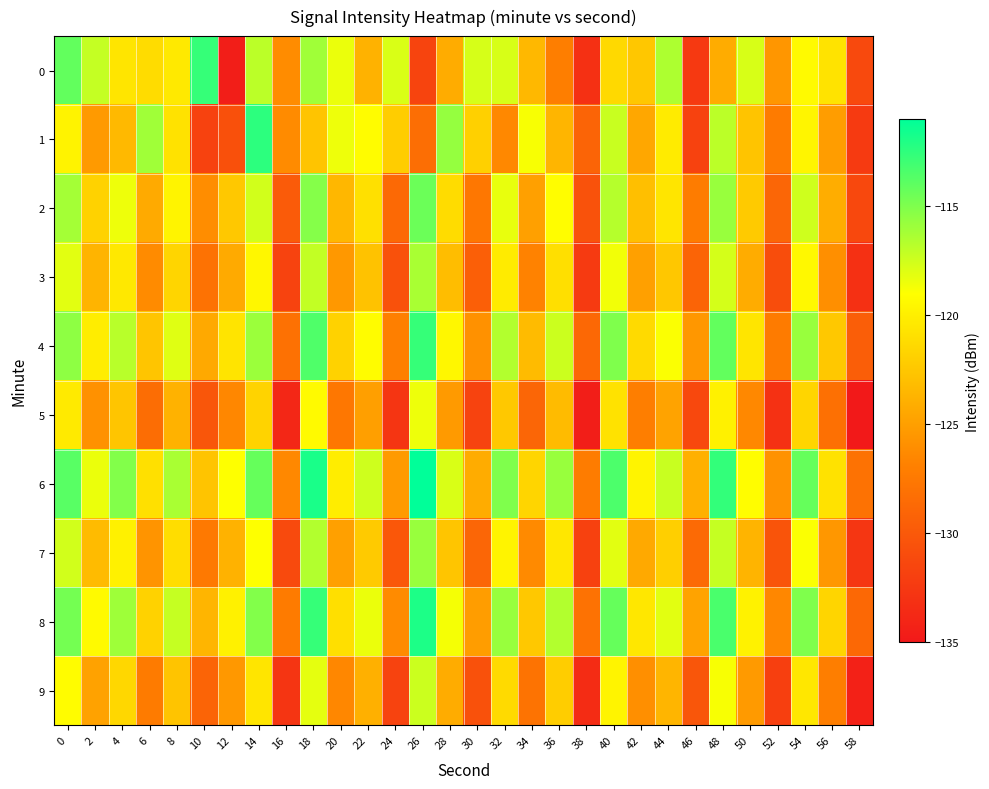

What is the total value across all series at 38?

-1309.2